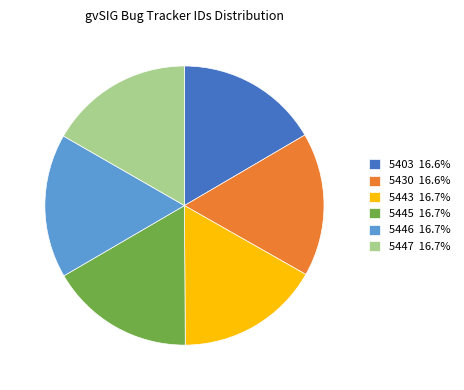

Does any single category account for the majority?

No